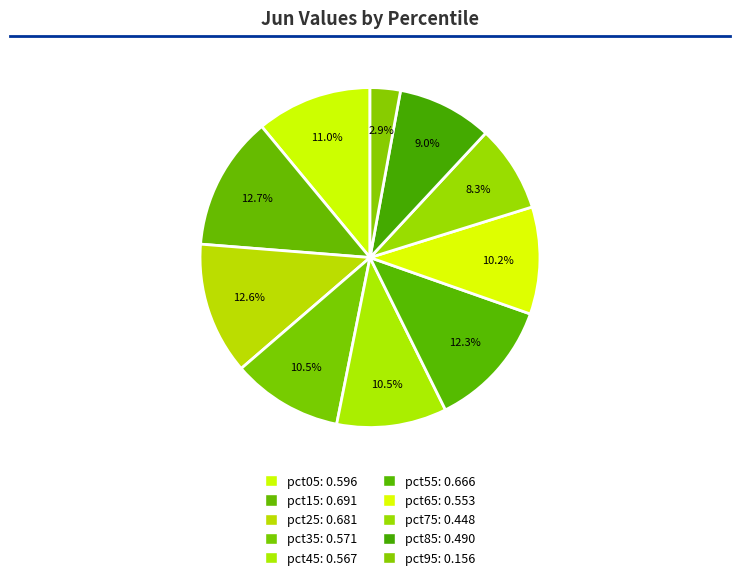

Which slice is the largest?

pct15